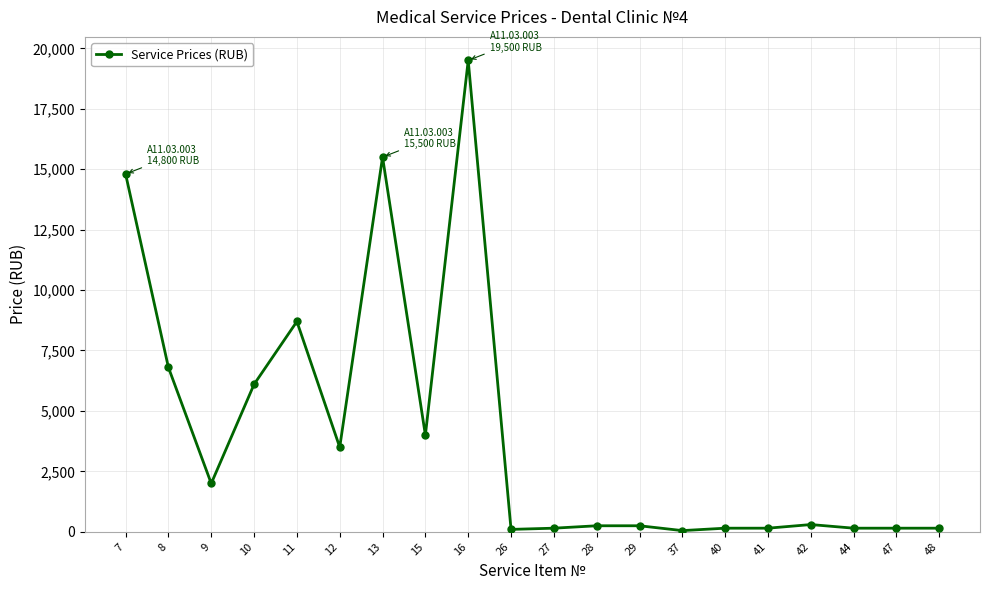

What is the sum of all values?

82750